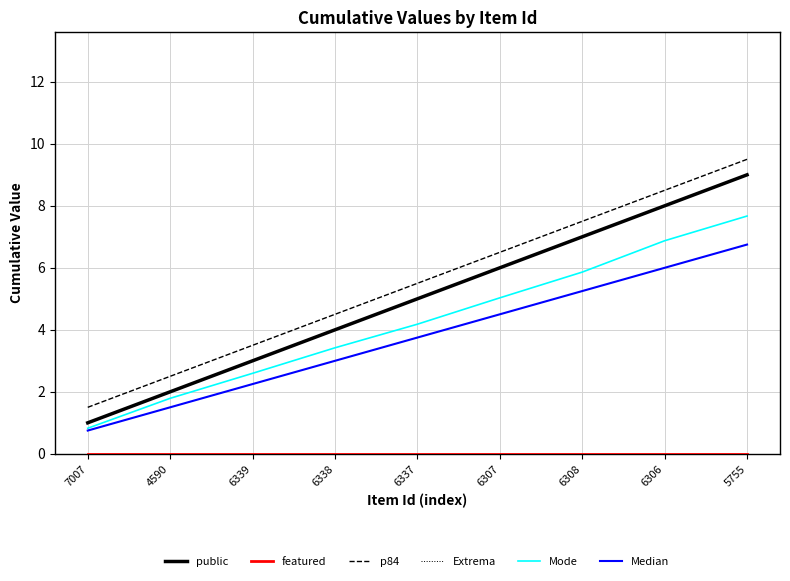

What is the label of the 9th point from the right?

7007